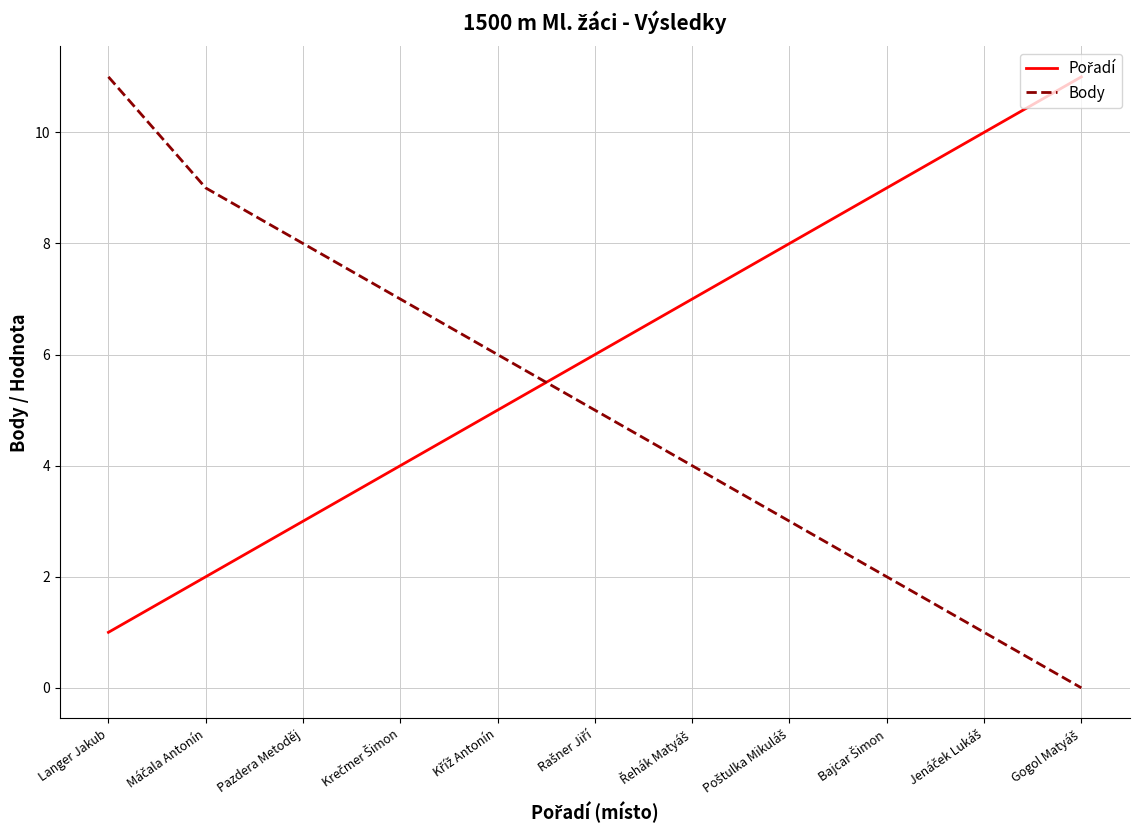

What is the greatest value displayed?

11